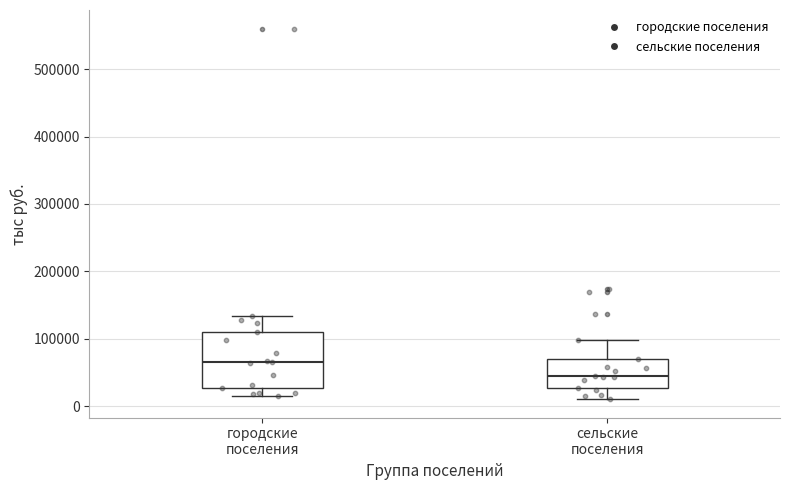

Reading left to right, transcribe this box plot: for each box, give where its median line is, the range the box spans, and where its two whiskers end, as read against the y-axis. The values are not printed on the chart, so give them approximately, as read against the axis.

городские поселения: median 70000, box 30000 to 110000, whiskers 10000 to 130000
сельские поселения: median 50000, box 30000 to 70000, whiskers 10000 to 100000